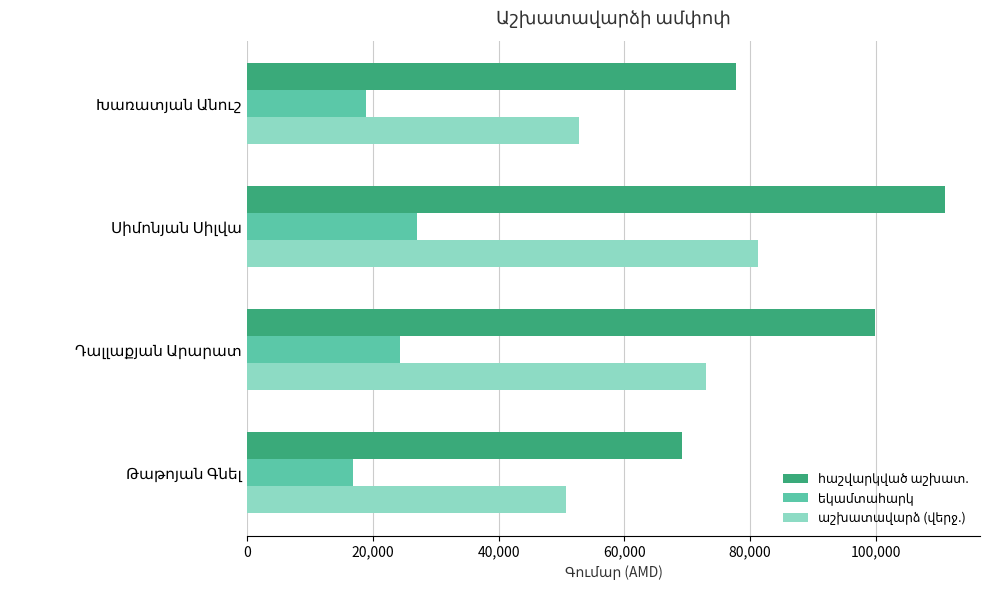

What is the greatest value displayed?

110990